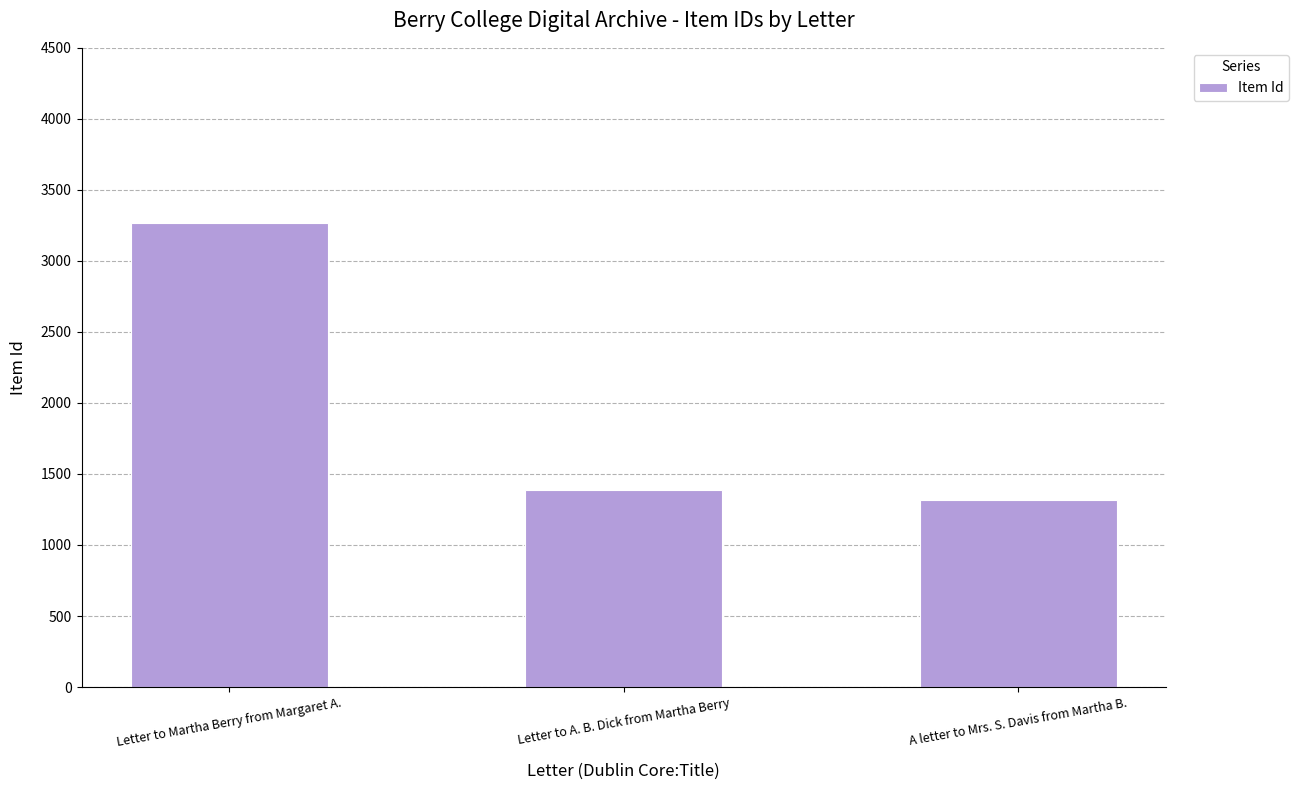

What position from the left is Letter to Martha Berry from Margaret A.?

1